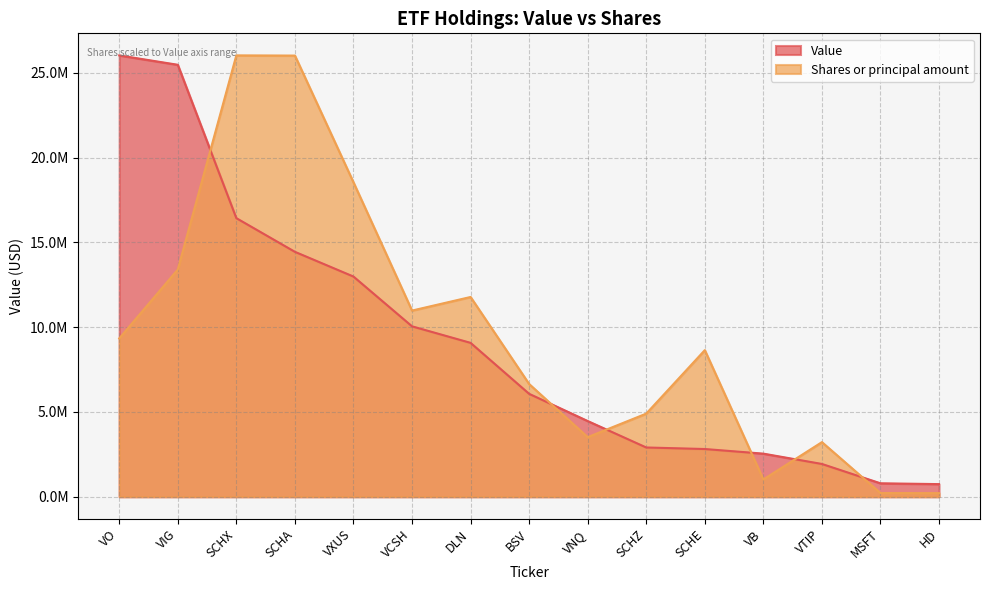

Is the value of Value at DLN greater than the value of Shares or principal amount at DLN?

No